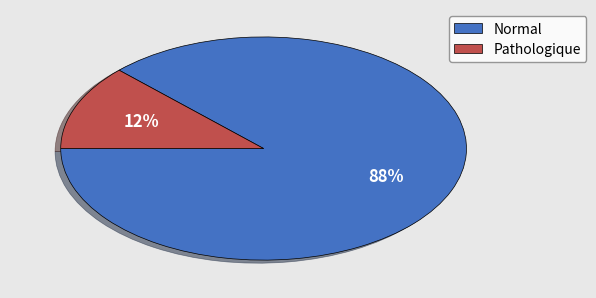

Is there a majority slice in this chart?

Yes